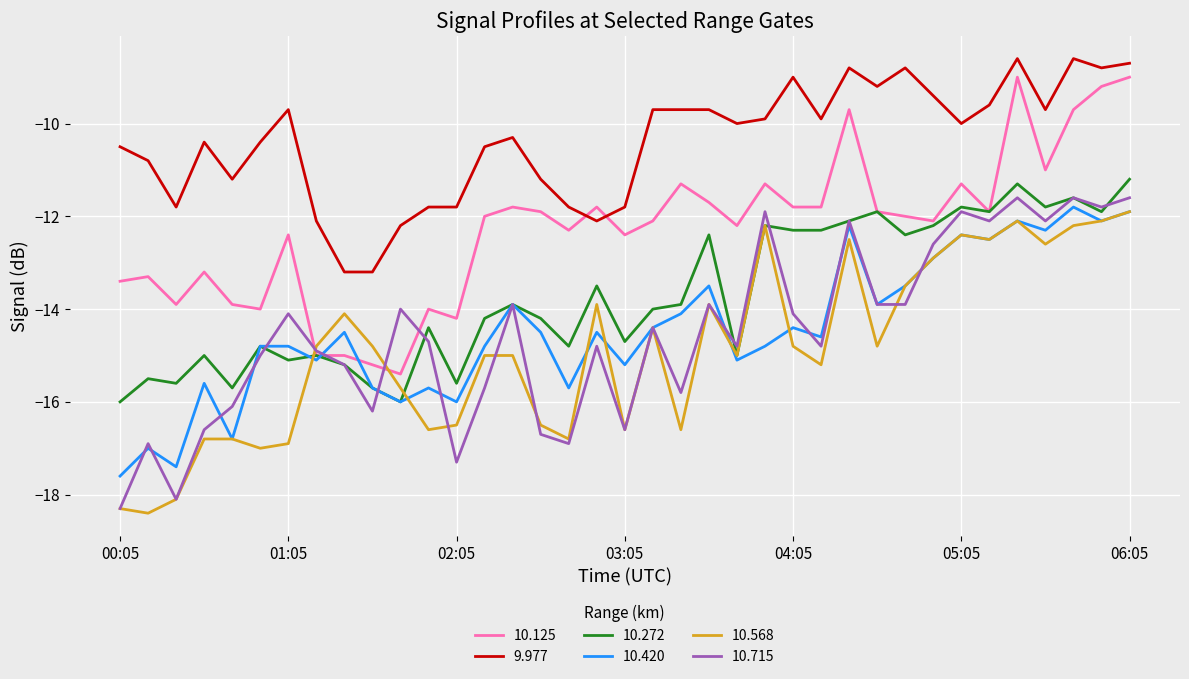

What is the maximum value for 10.125?

-9.0